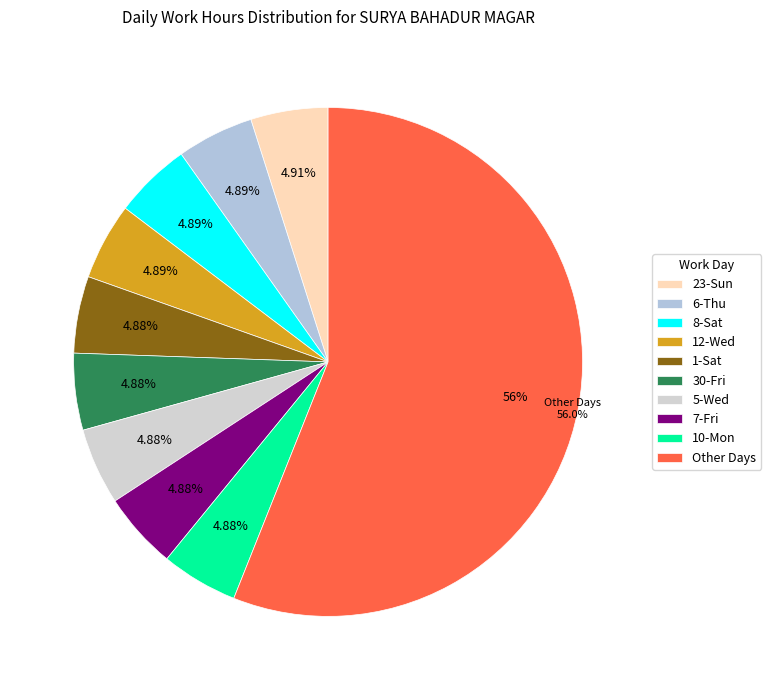

What percentage is the 12-Wed slice, to the nearest percent?

5%